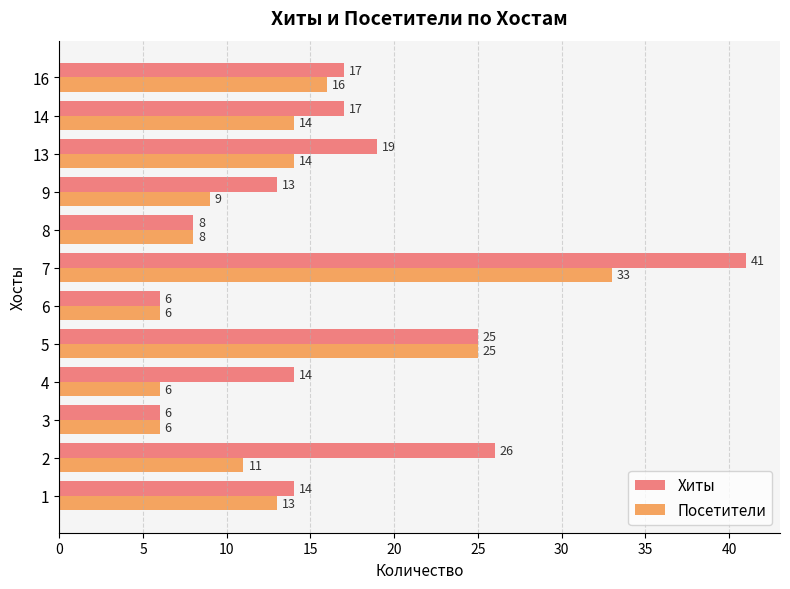

What is the approximate value of Посетители at 4, to the nearest 5?

5